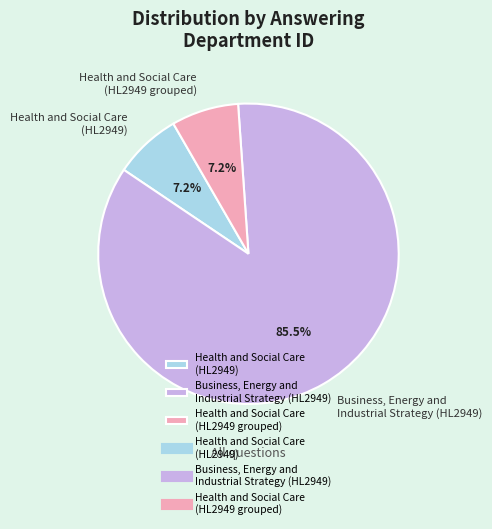

Does Health and Social Care (HL2949) account for over 50% of the chart?

No